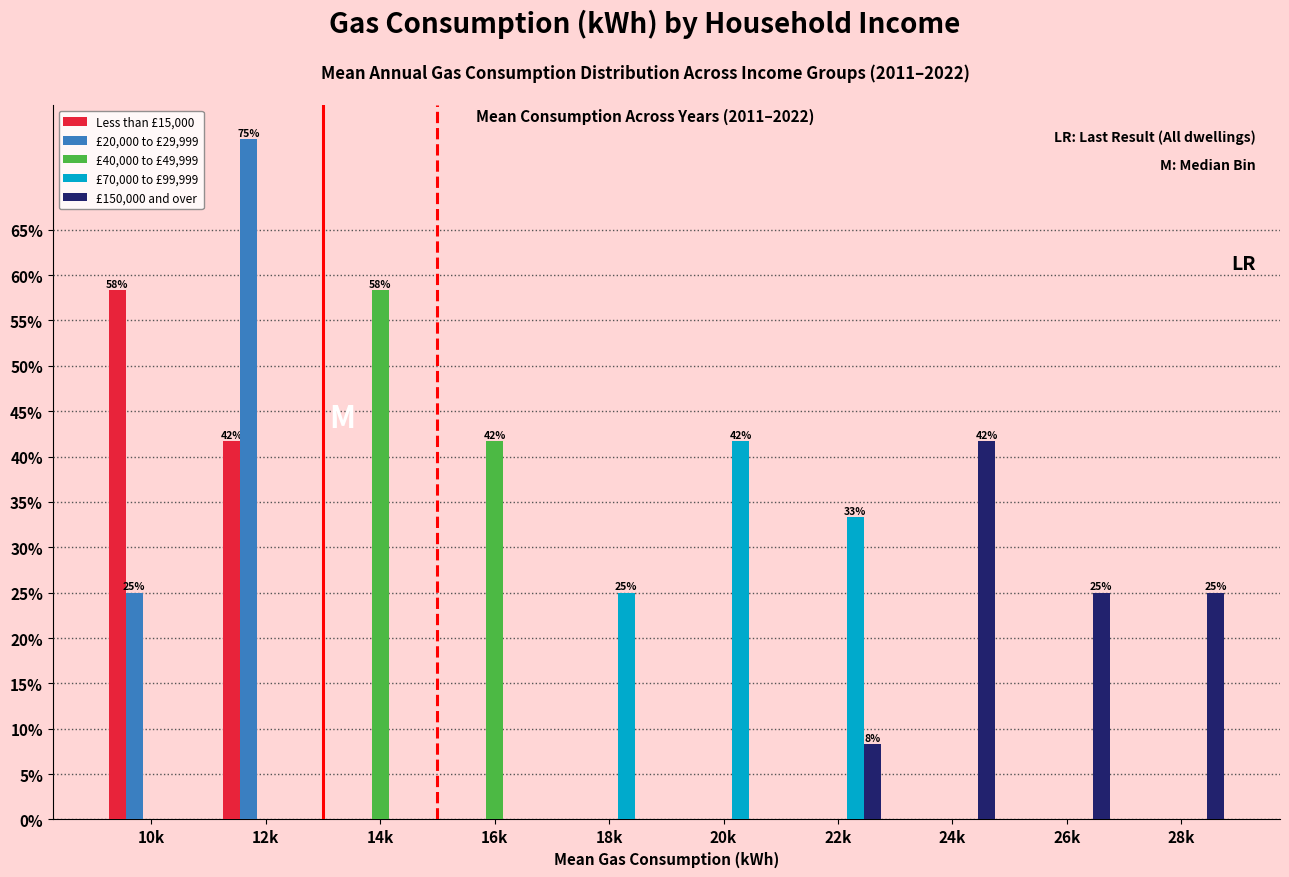

Which series changed the most between 18k and 20k?

£70,000 to £99,999